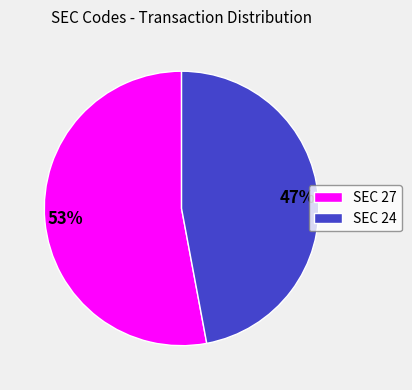

Between SEC 24 and SEC 27, which is larger?

SEC 27